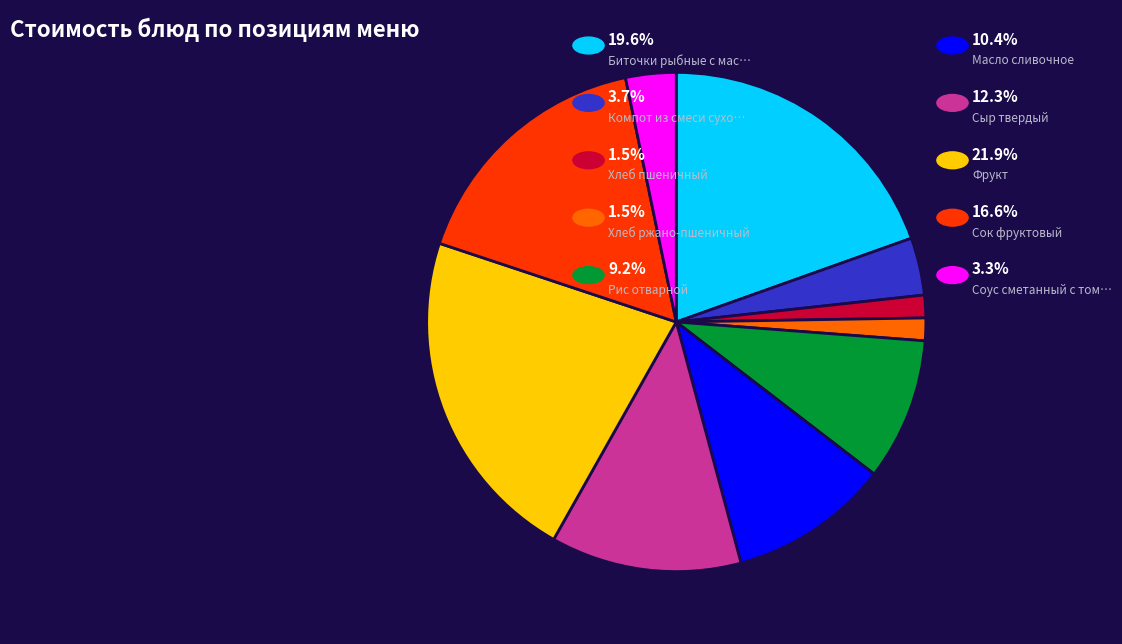

Is there a majority slice in this chart?

No